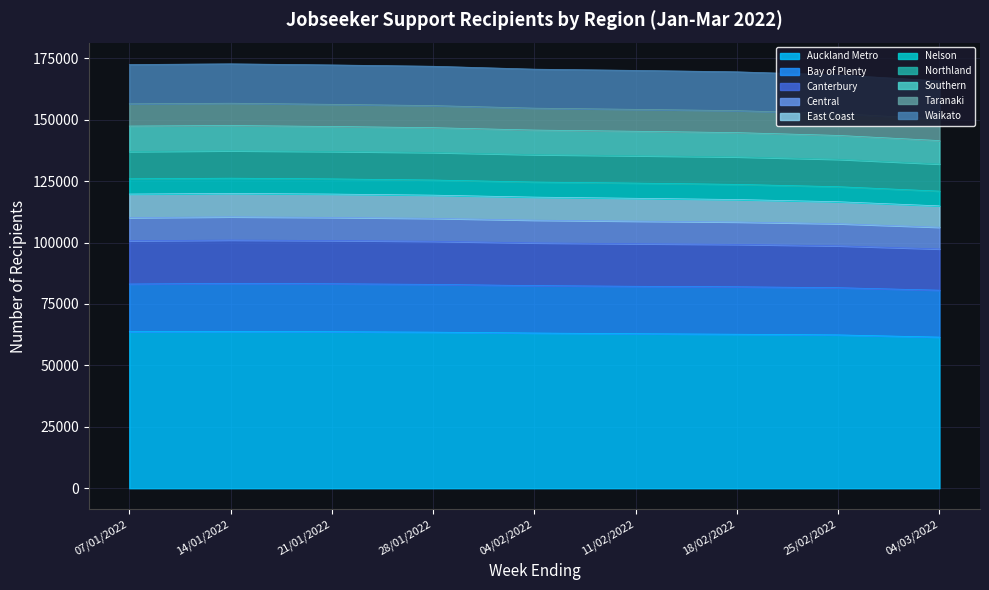

What is the lowest value of the Auckland Metro series?

61500